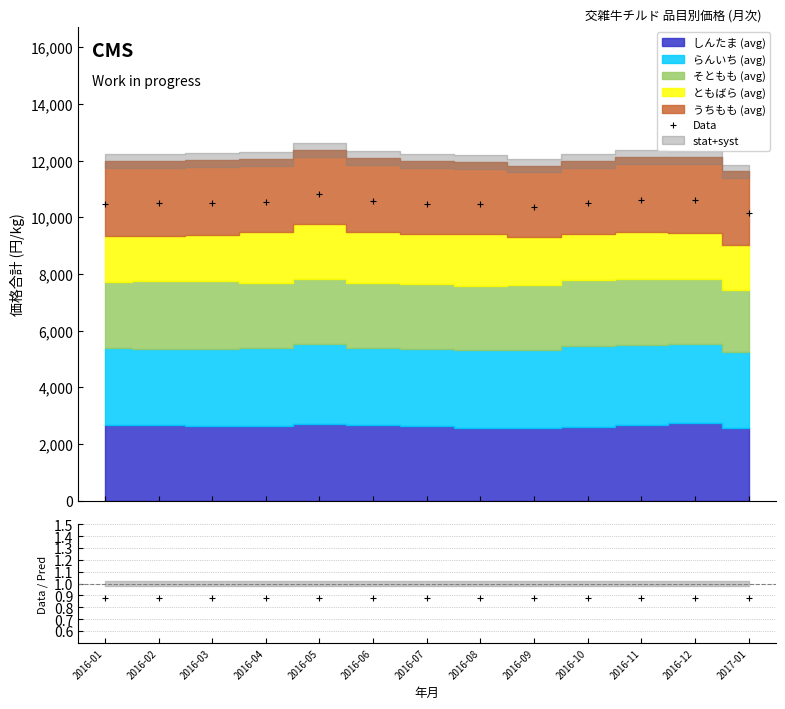

At which label is Data/Pred closest to 0?

2016-02